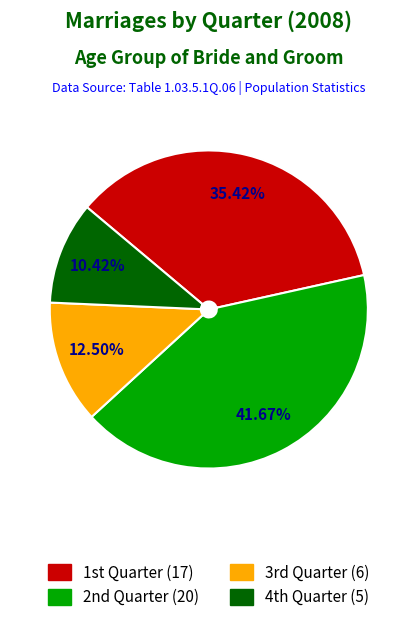

Is there a majority slice in this chart?

No